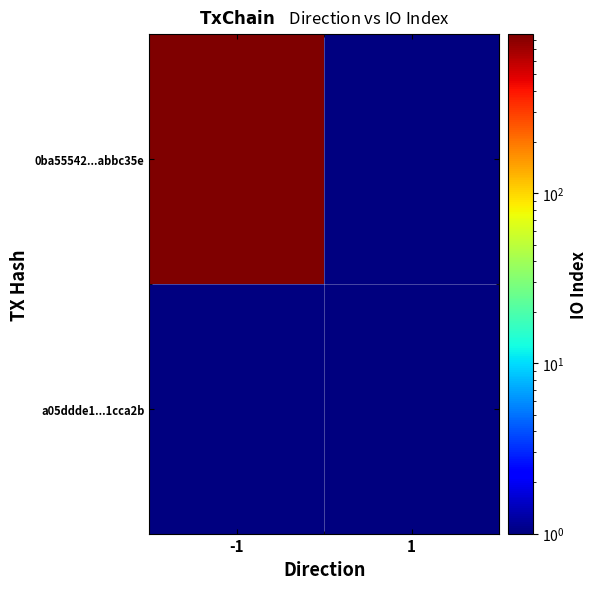

True or false: 0ba55542...abbc35e has a value of 862.0 at -1.

True